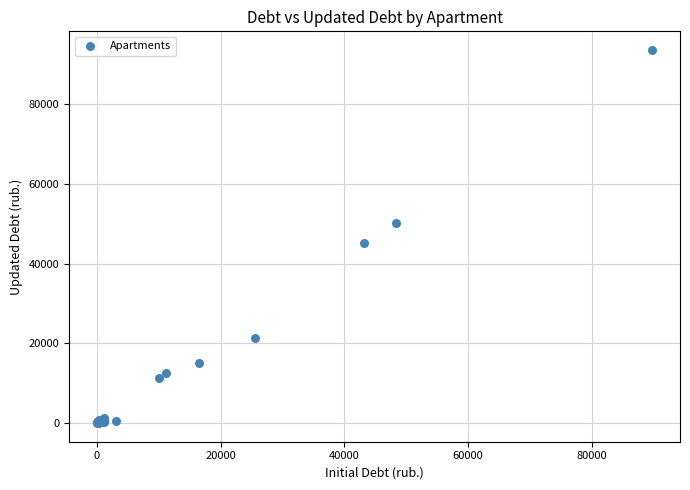

What Y value in the scatter plot is closest to 46793?

45048.1